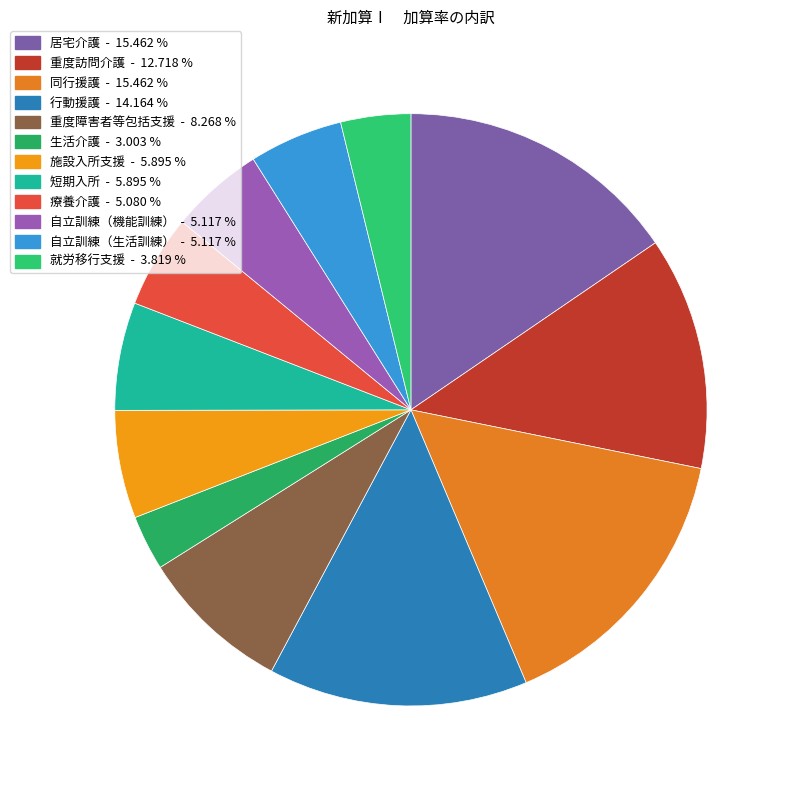

How many segments does this pie chart have?

12